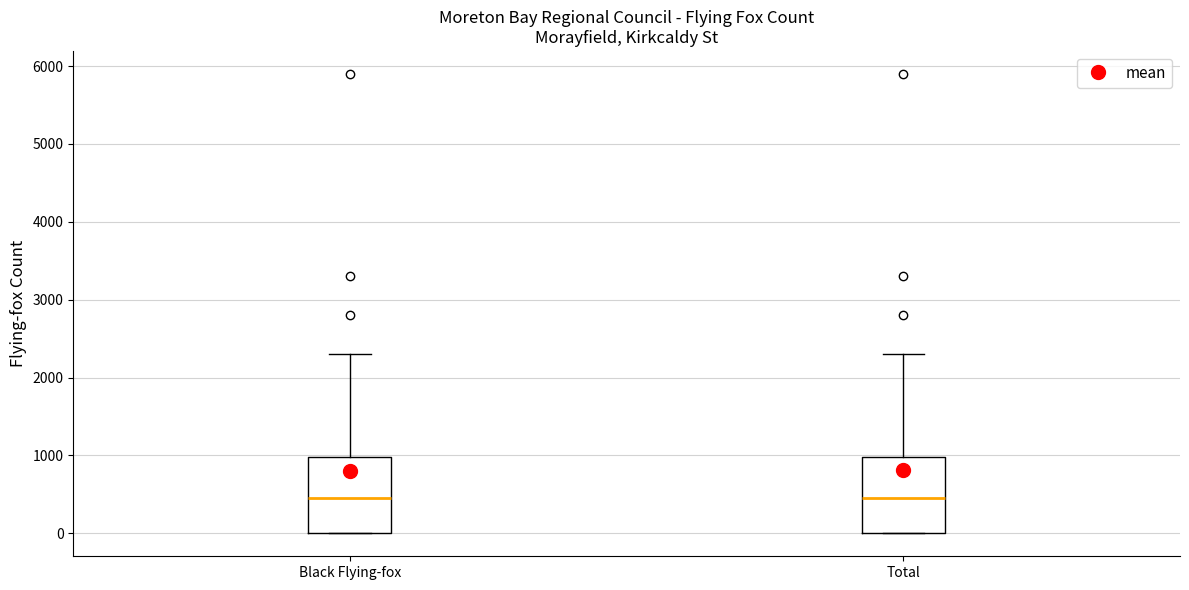

Reading left to right, read every box against the y-axis: the position of its median line, the range the box covers, and the ends of its whiskers. The values are not printed on the chart, so give them approximately, as read against the axis.

Black Flying-fox: median 500, box 0 to 1000, whiskers 0 to 2300
Total: median 500, box 0 to 1000, whiskers 0 to 2300